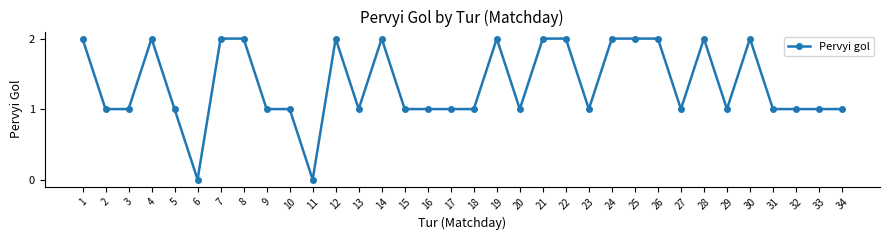

What is the value of the 32nd point from the left?

1